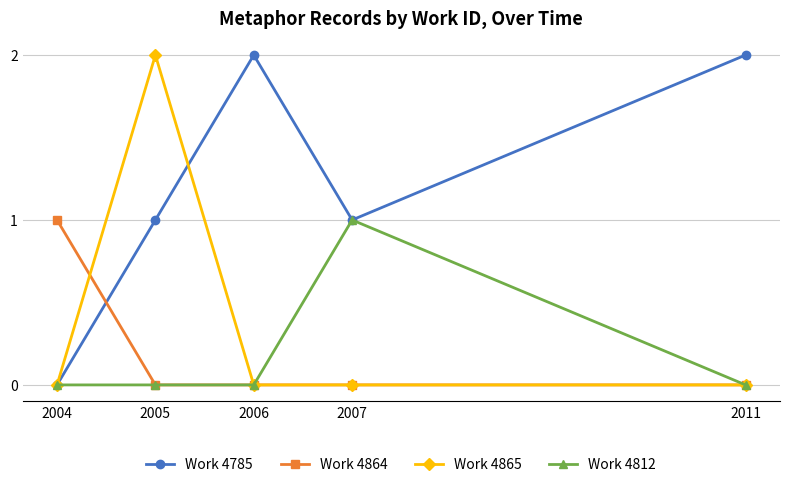

What is the value of the Work 4785 point at the 2nd from the left?

1